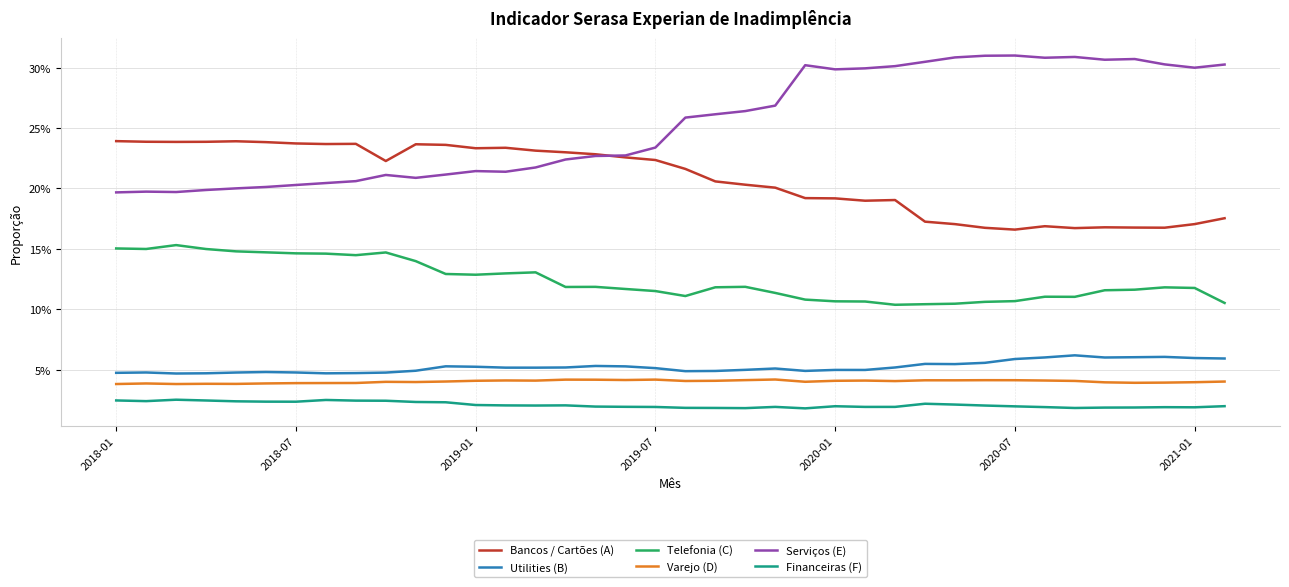

Does the chart have visible grid lines?

Yes